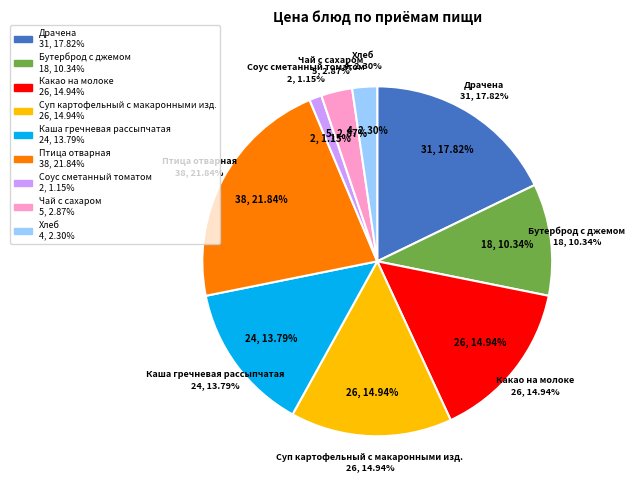

Count the number of slices in the pie.

9